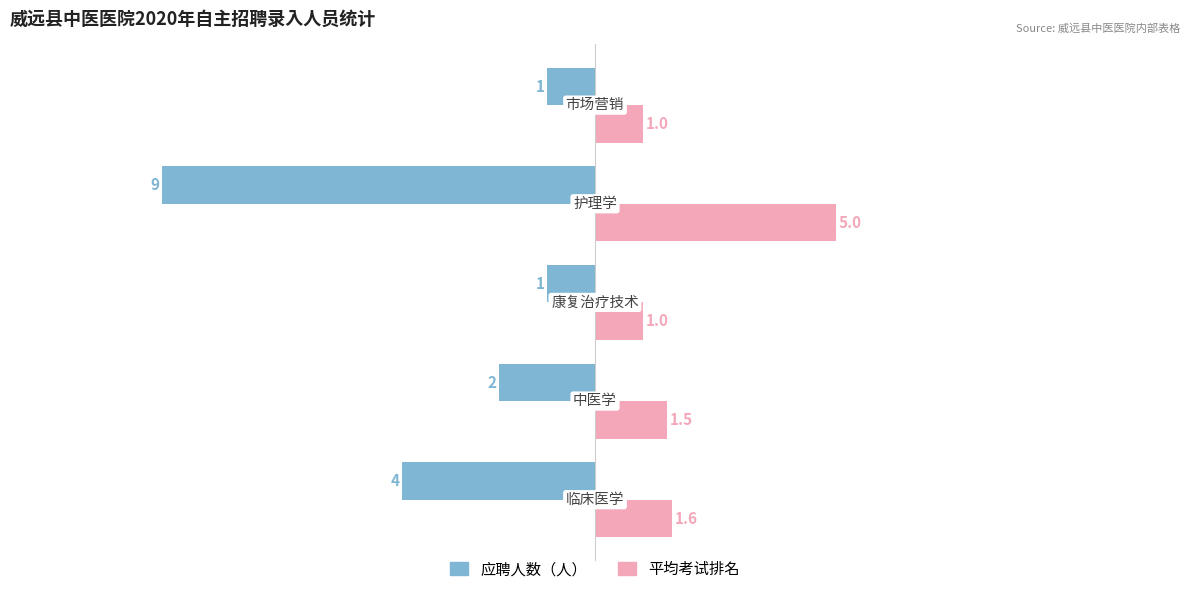

Which series has the largest range (max minus min)?

应聘人数（人）